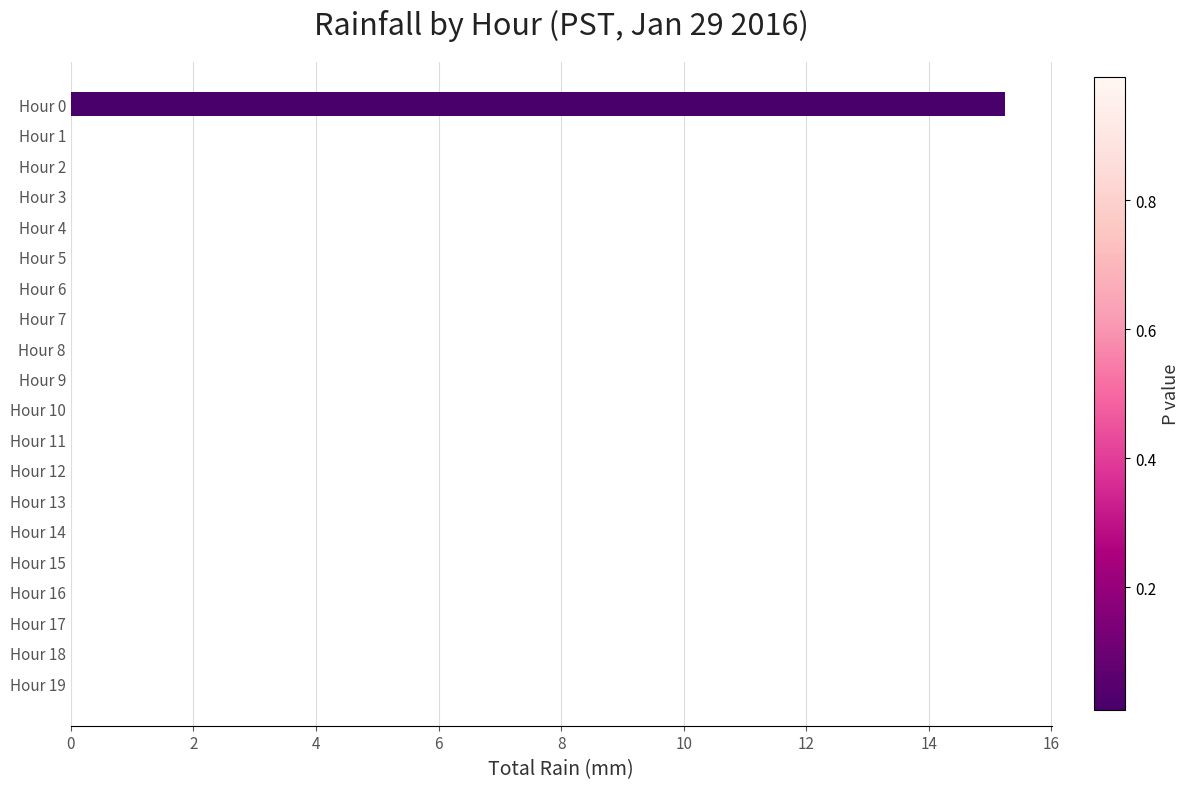

At which category does the chart reach its peak across all series?

Hour 0